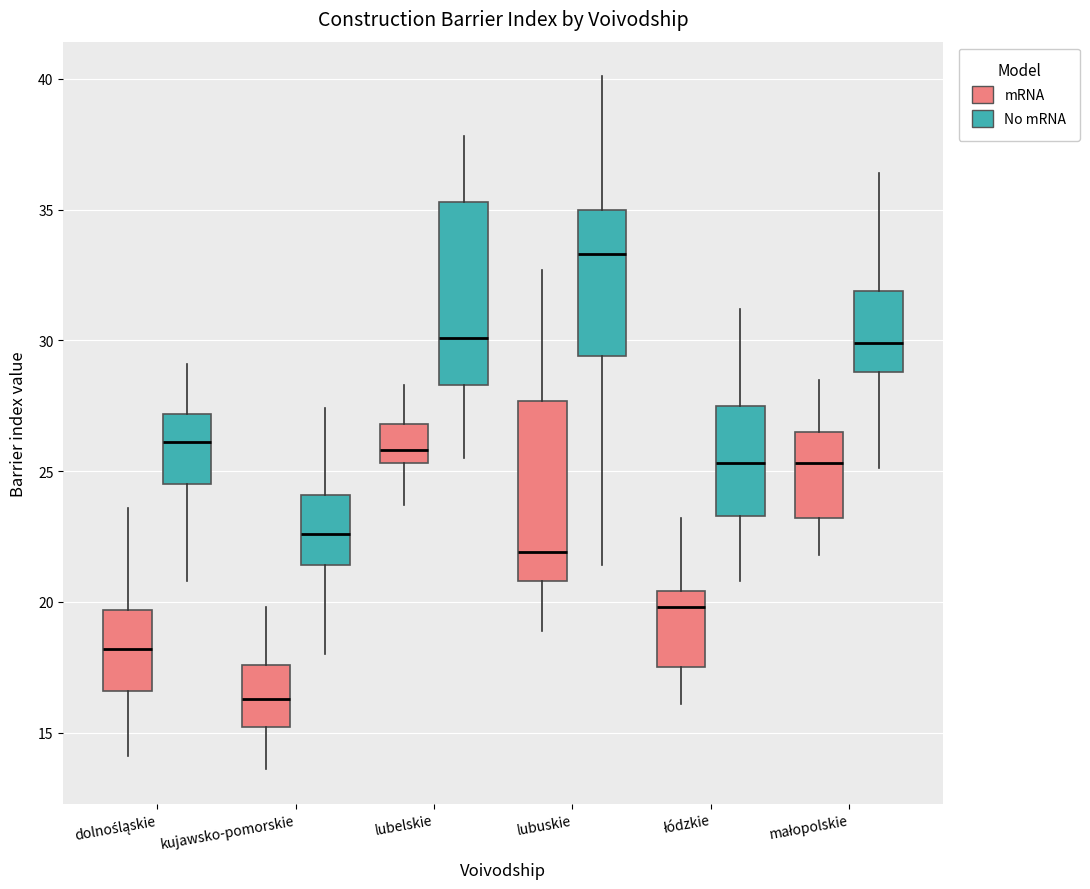

Which box's median line is the highest?

lubuskie (No mRNA)